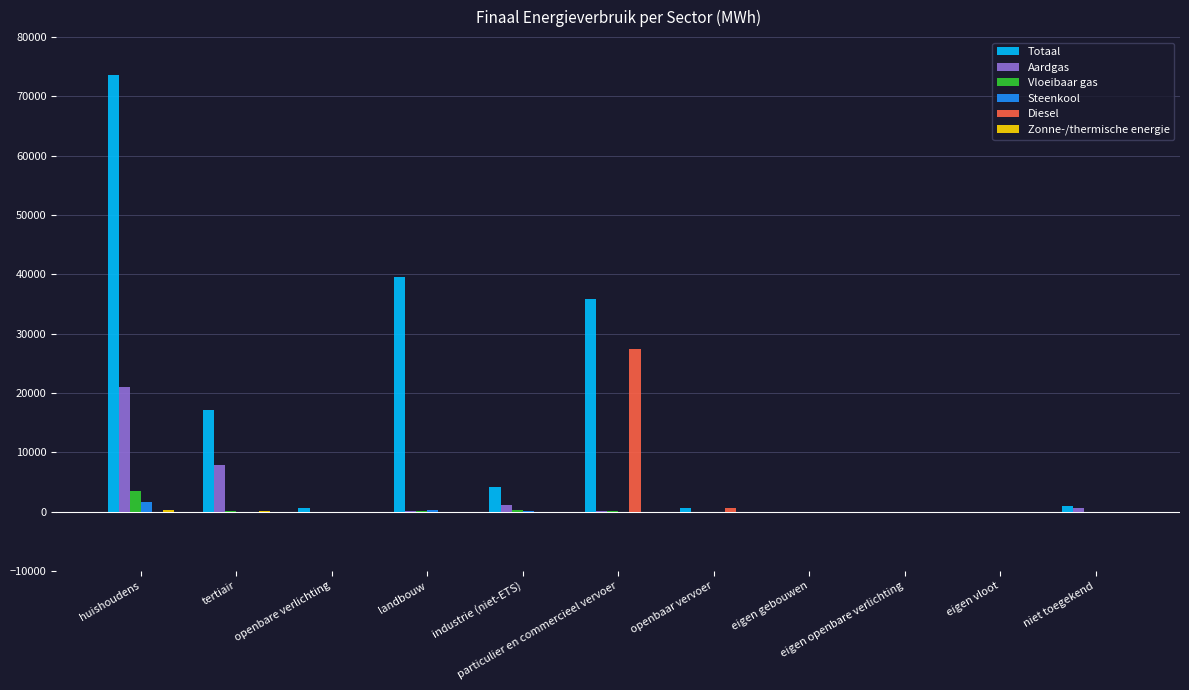

What is the maximum value shown in the chart?

73689.8